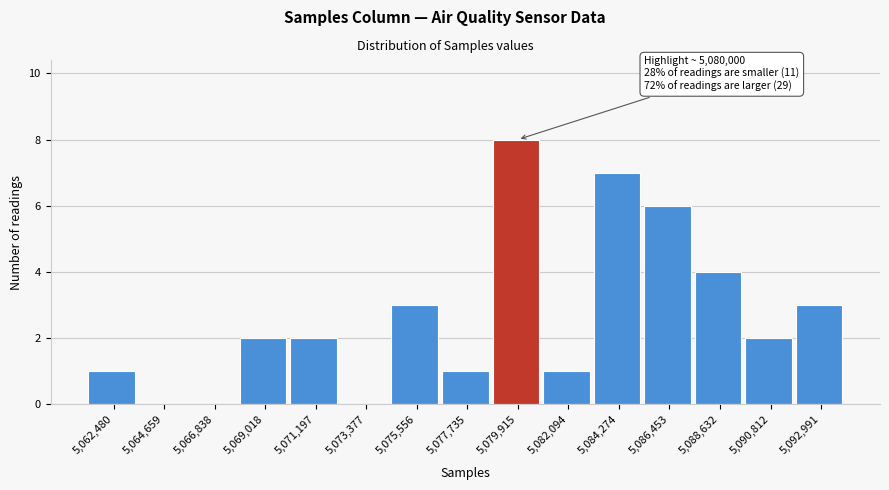

Reading left to right, extract all data points from this chart.

5,062,480=1	5,064,659=0	5,066,838=0	5,069,018=2	5,071,197=2	5,073,377=0	5,075,556=3	5,077,735=1	5,079,915=8	5,082,094=1	5,084,274=7	5,086,453=6	5,088,632=4	5,090,812=2	5,092,991=3